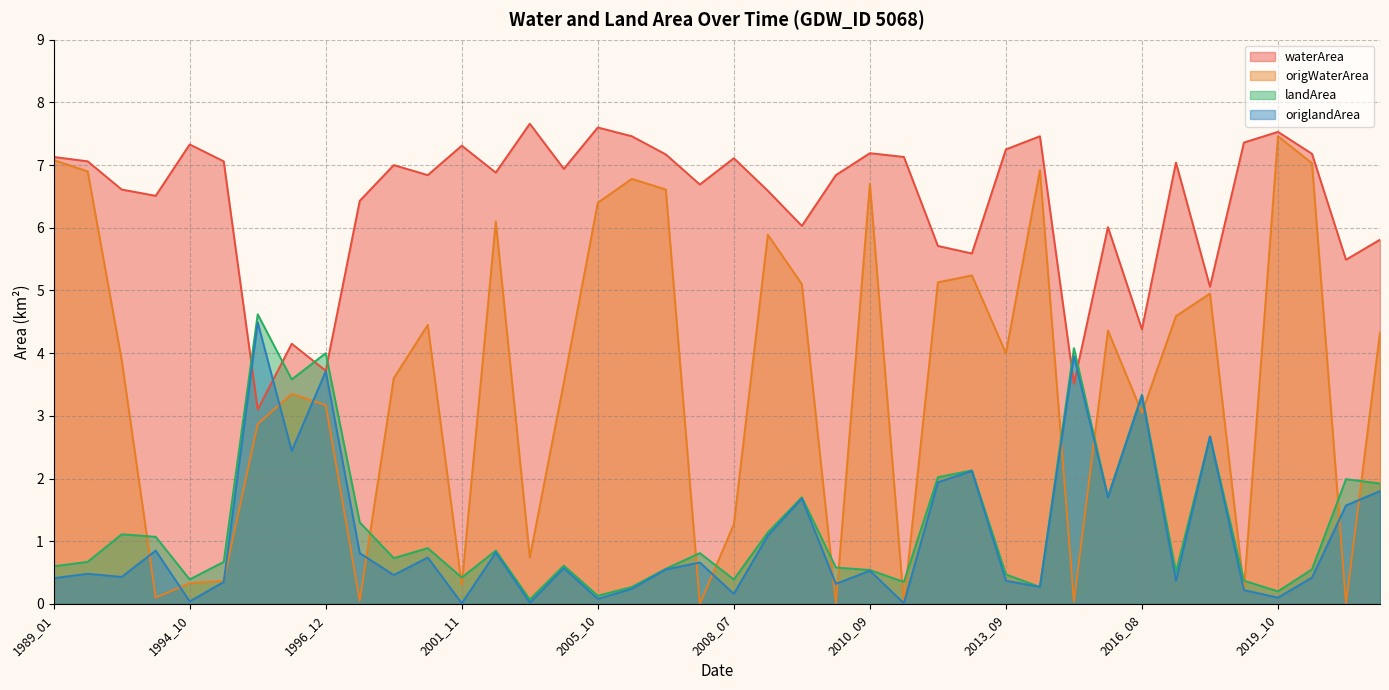

What is the difference between the maximum and second lowest values in the origWaterArea series?

7.5